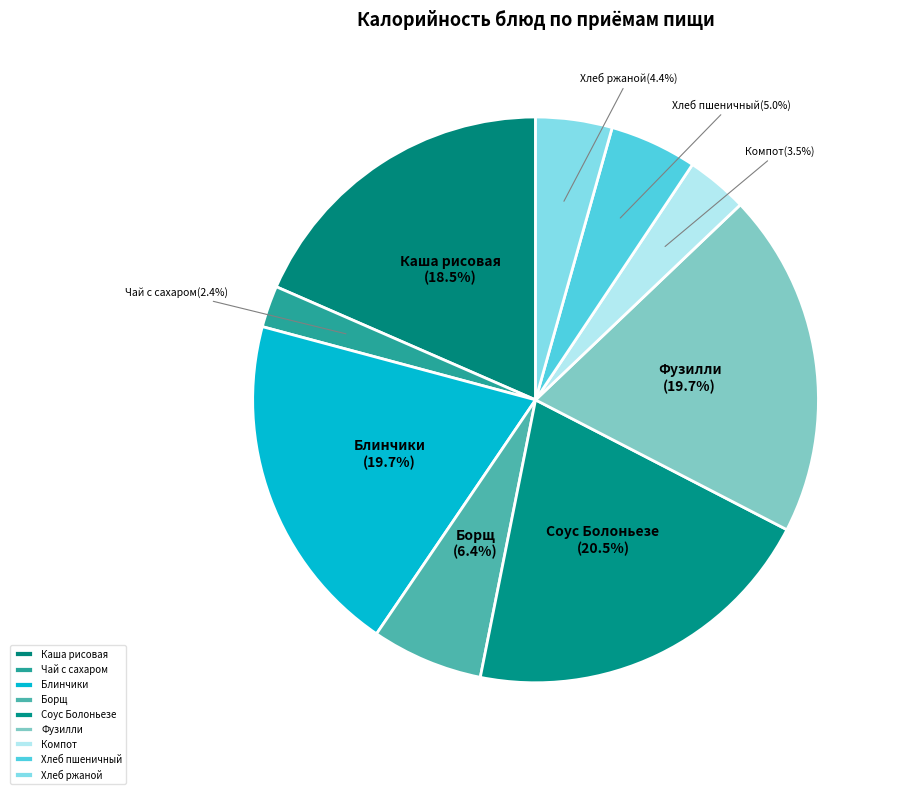

Is there a majority slice in this chart?

No